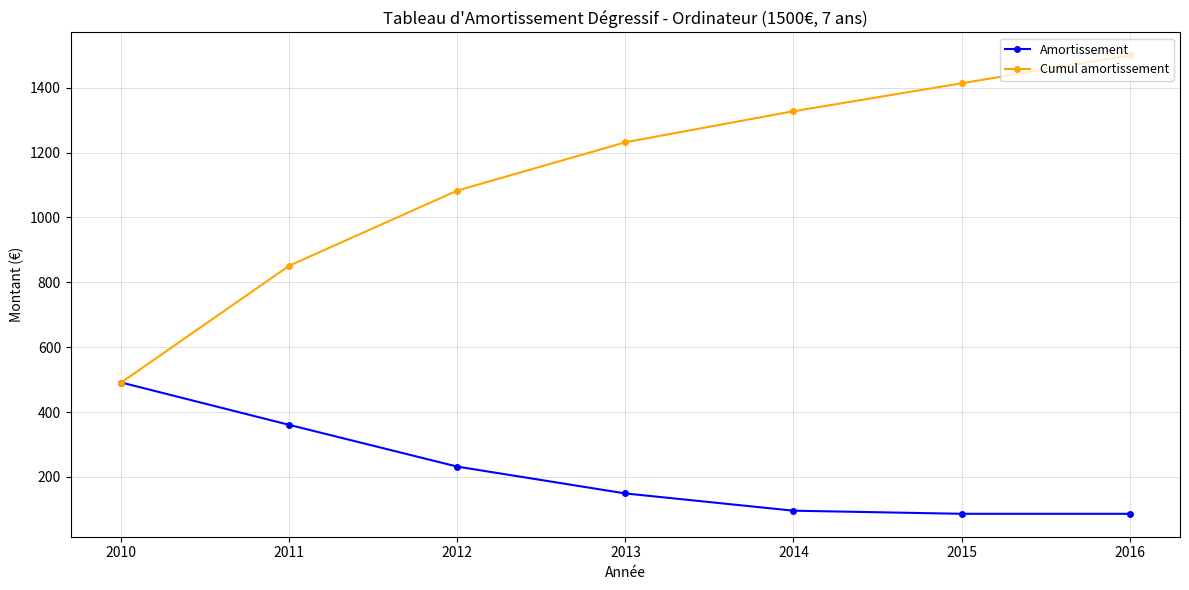

What is the minimum value for Cumul amortissement?

491.1